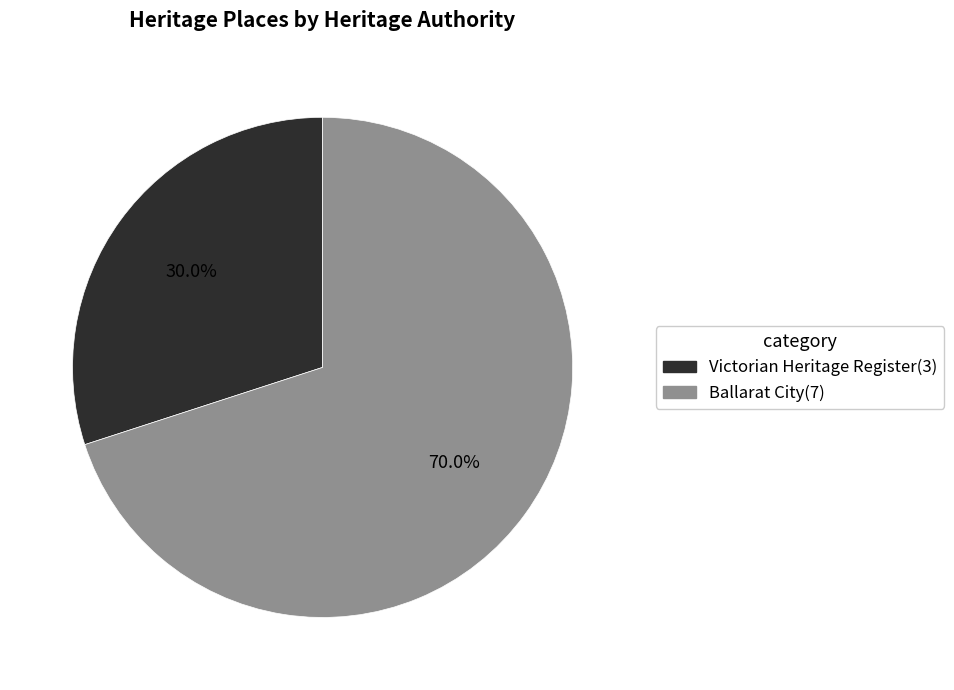

Is there any slice that represents more than half of the pie?

Yes